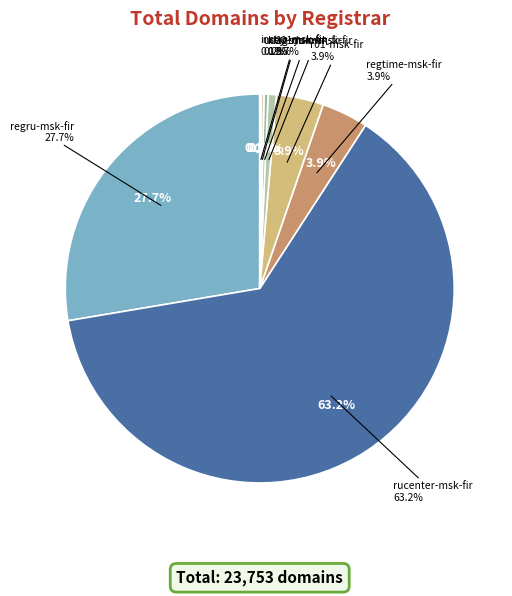

To the nearest percent, what is the difference between the largest and smallest slice percentages?

63%